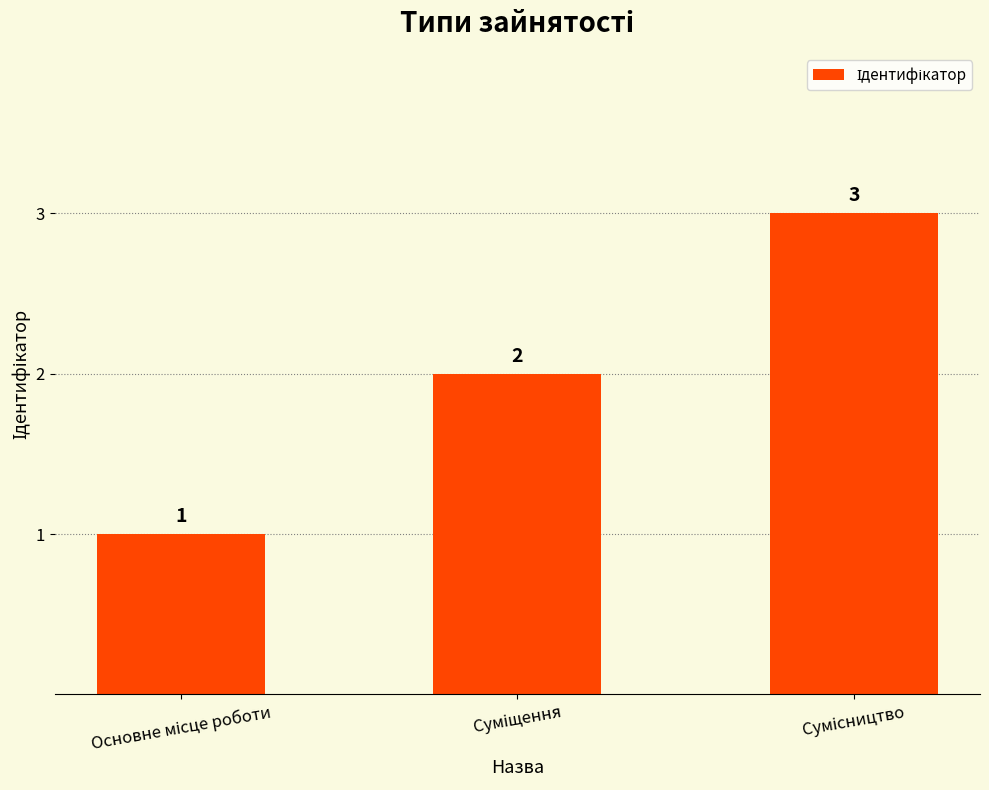

What is the difference between the maximum and minimum values?

2